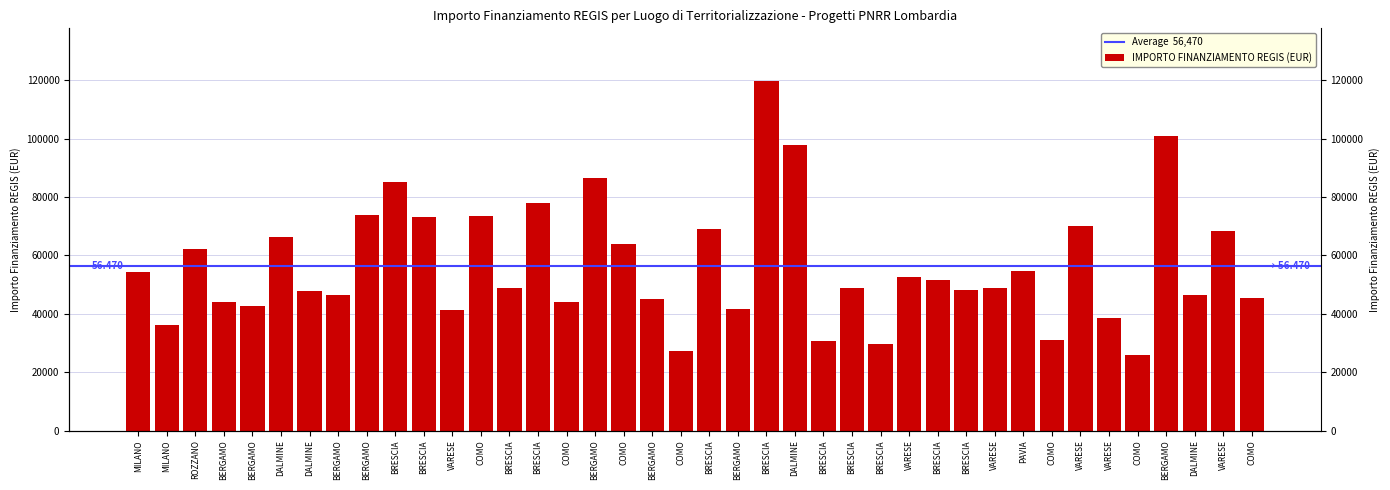

Reading left to right, extract all data points from this chart.

54144.9	36123.8	62062.4	44080.6	42816.5	66393.6	47794.5	46312.5	73886.6	84977.9	73250.1	41196.6	73636.1	48776.3	77926.5	44036.1	86371.0	63747.5	44978.7	27342.9	68925.6	41496.0	119783.4	97812.0	30558.8	48957.9	29640.7	52455.4	51504.7	48200.6	48646.7	54577.6	30978.2	70077.9	38513.5	25842.4	100847.1	46386.6	68180.1	45553.7